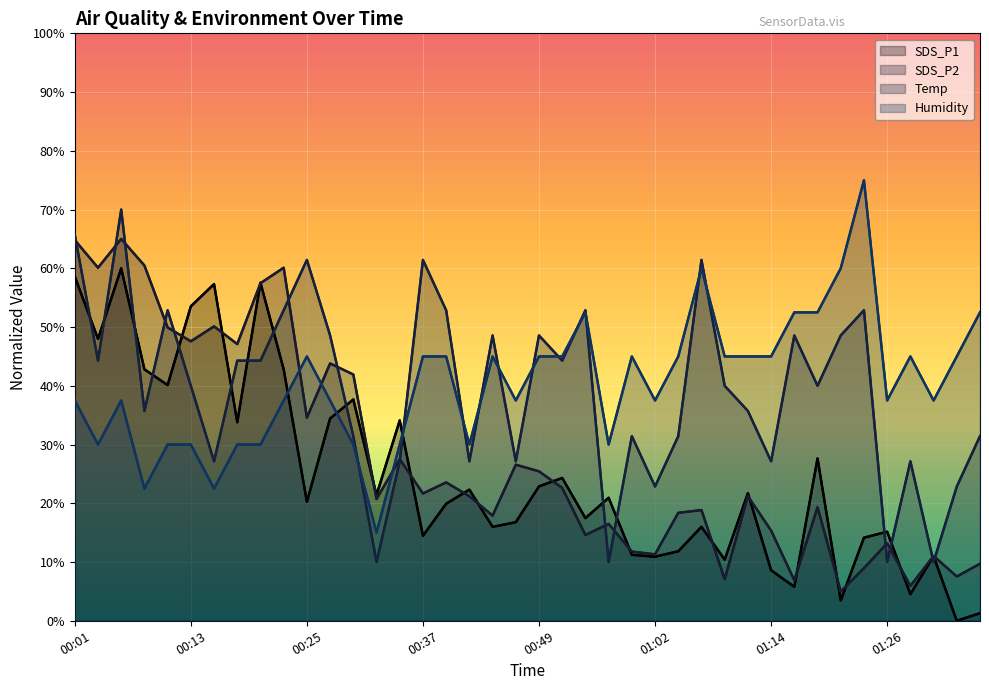

Which series has the largest total across all categories?

Humidity